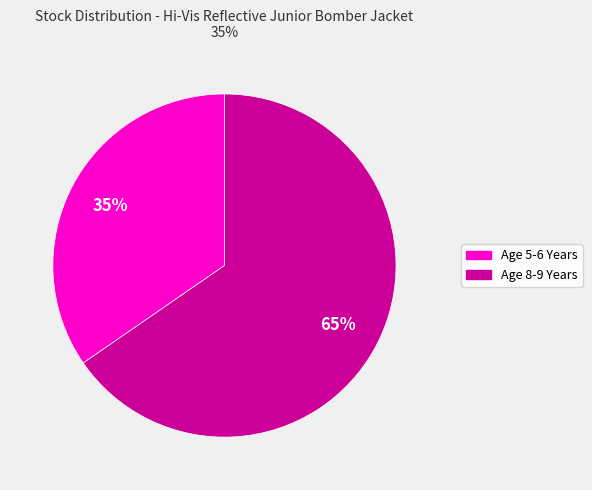

How many slices are in this pie chart?

2